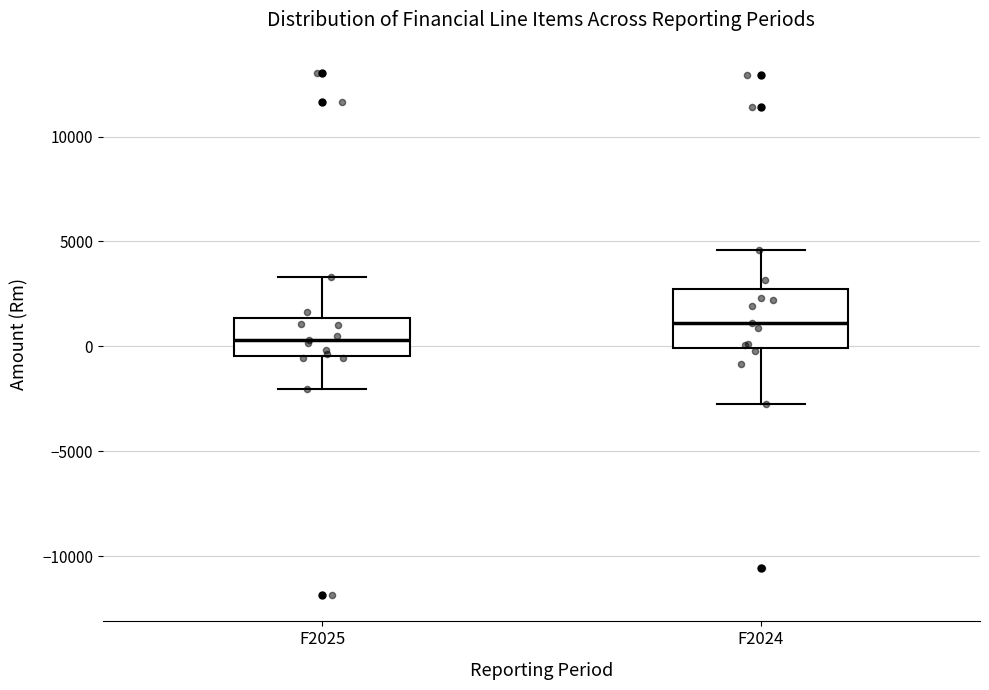

Reading left to right, transcribe this box plot: for each box, give where its median line is, the range the box spans, and where its two whiskers end, as read against the y-axis. The values are not printed on the chart, so give them approximately, as read against the axis.

F2025: median 500, box -500 to 1500, whiskers -2000 to 3500
F2024: median 1000, box 0 to 2500, whiskers -2500 to 4500